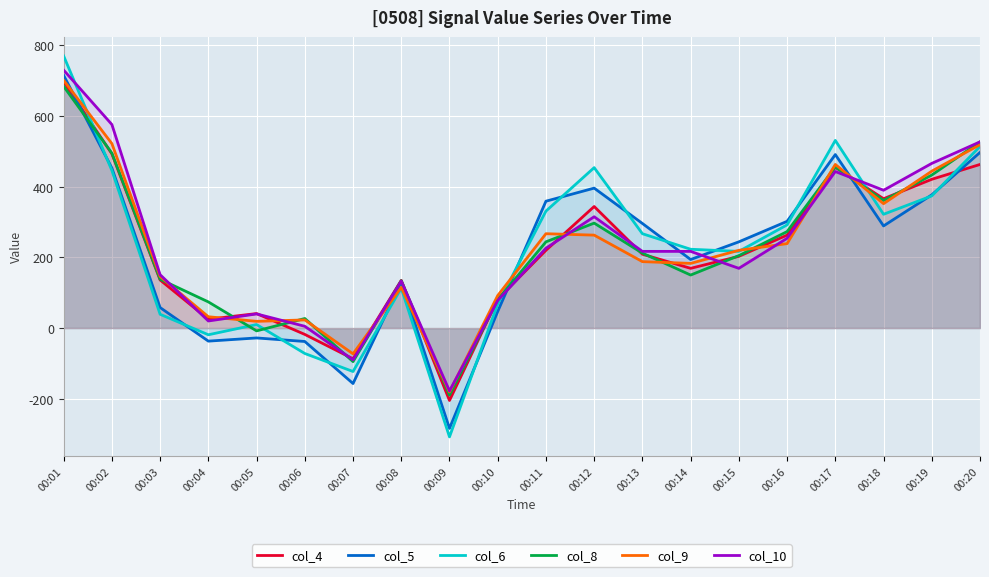

In col_9, how many points are higher than both neighbors (excluding endpoints)?

4